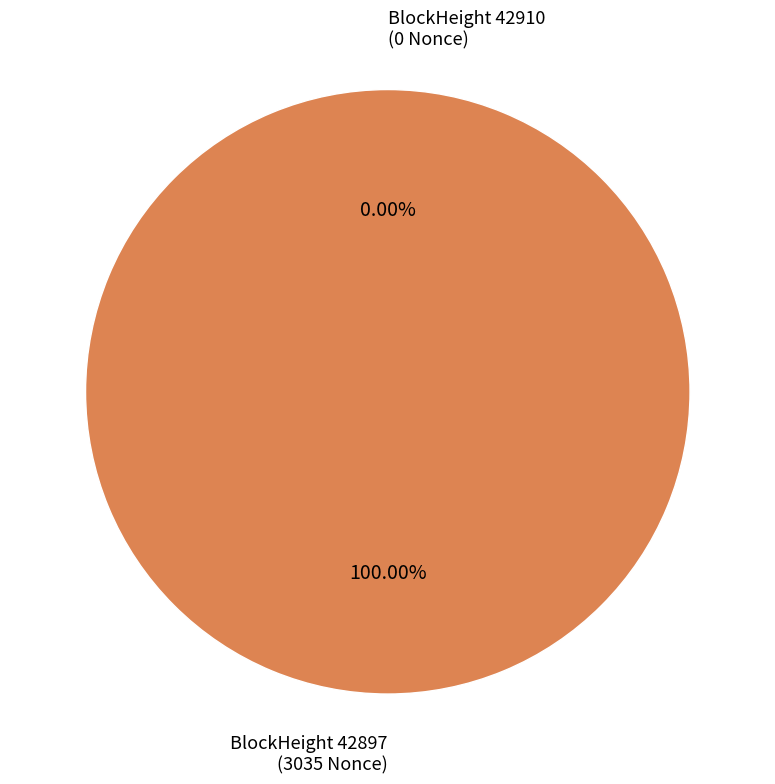

What is the change in value from 42910 to 42897?

+3035